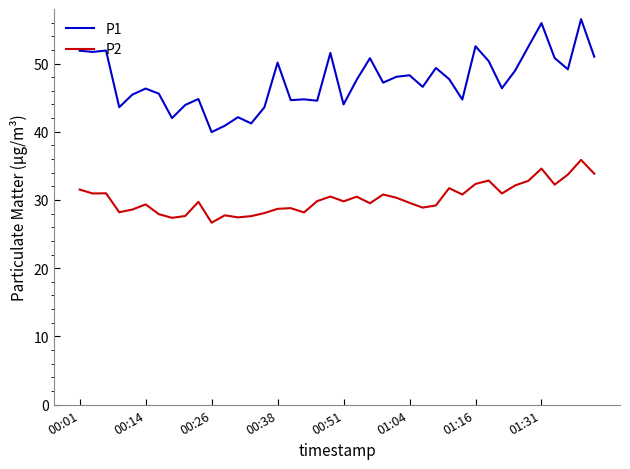

Rank the series by their average value, from highest to lowest.

P1, P2